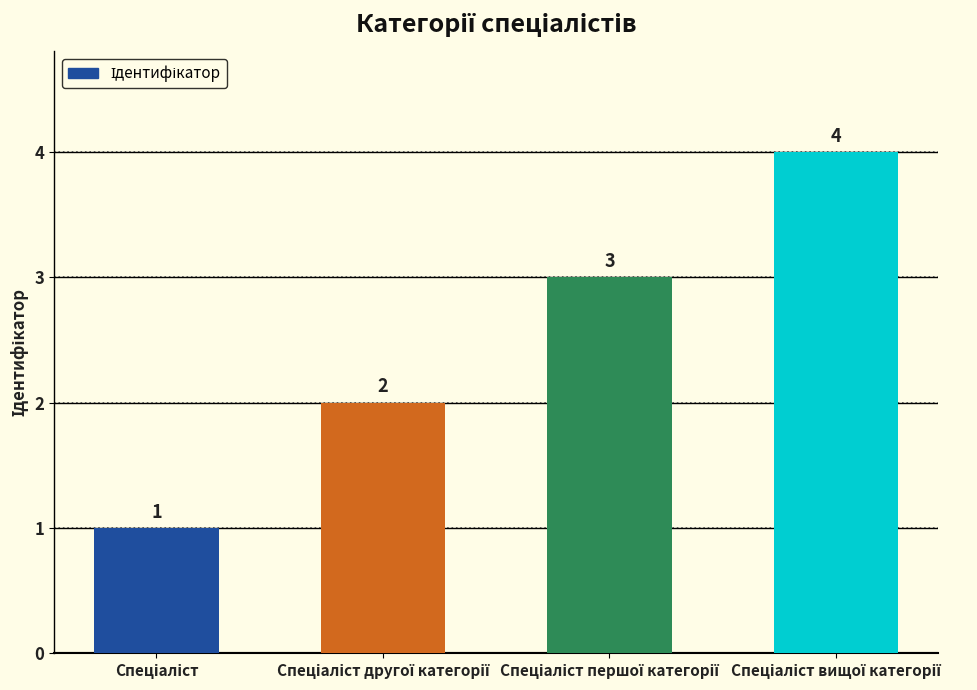

What is the greatest value displayed?

4